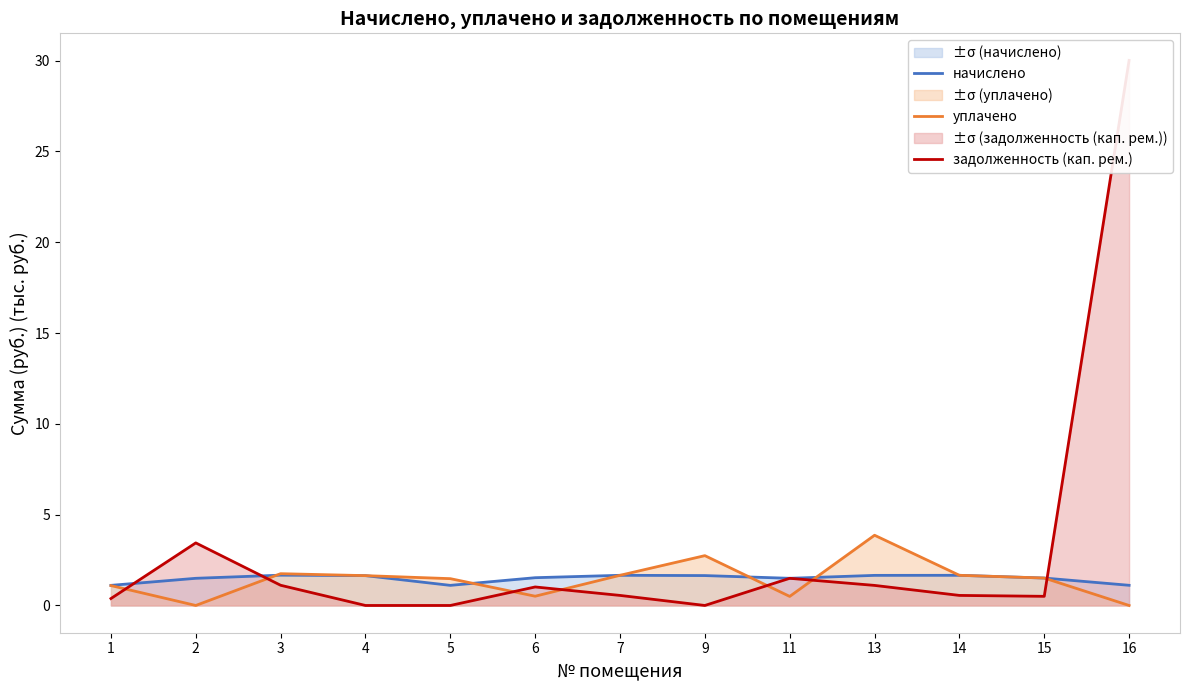

At which label does задолженность (кап. рем.) reach its peak?

16